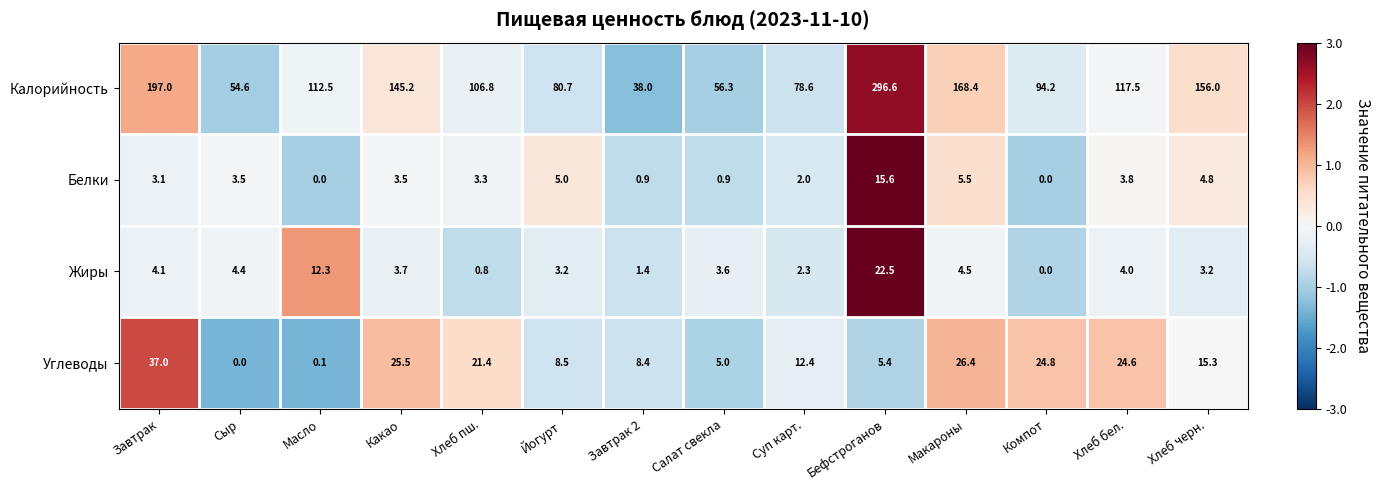

How many distinct data groups are displayed?

4